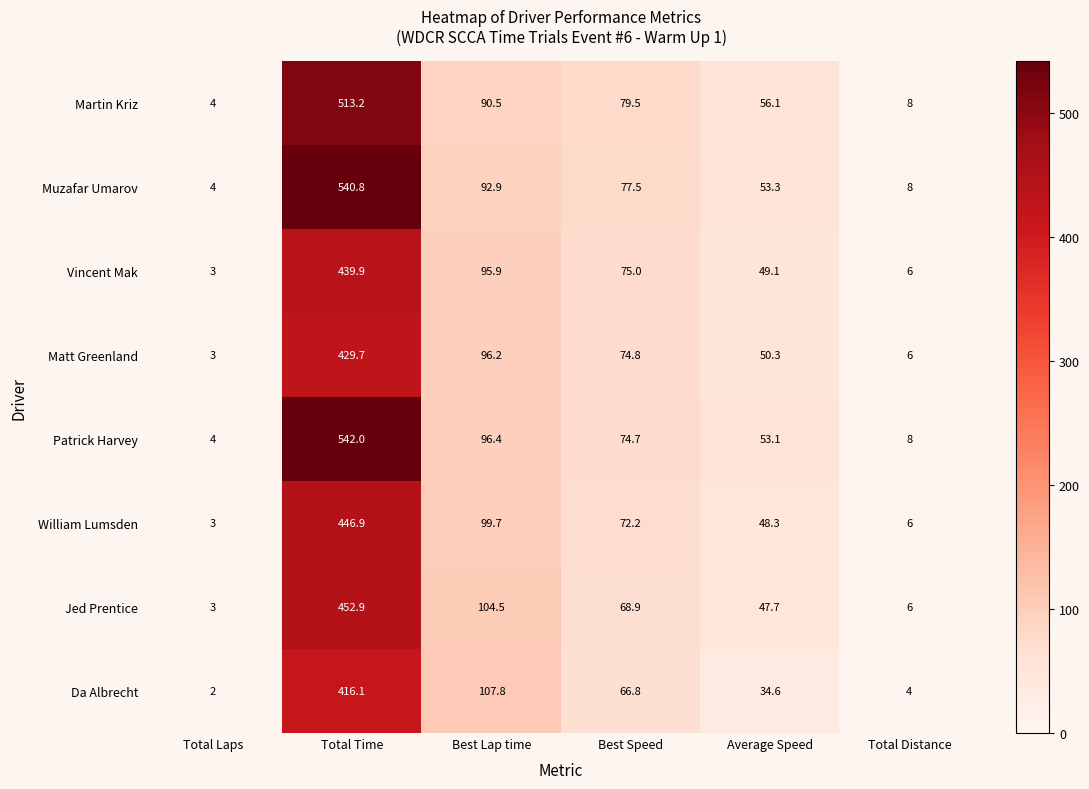

The Da Albrecht series shows 4.0 at Total Distance. True or false?

True